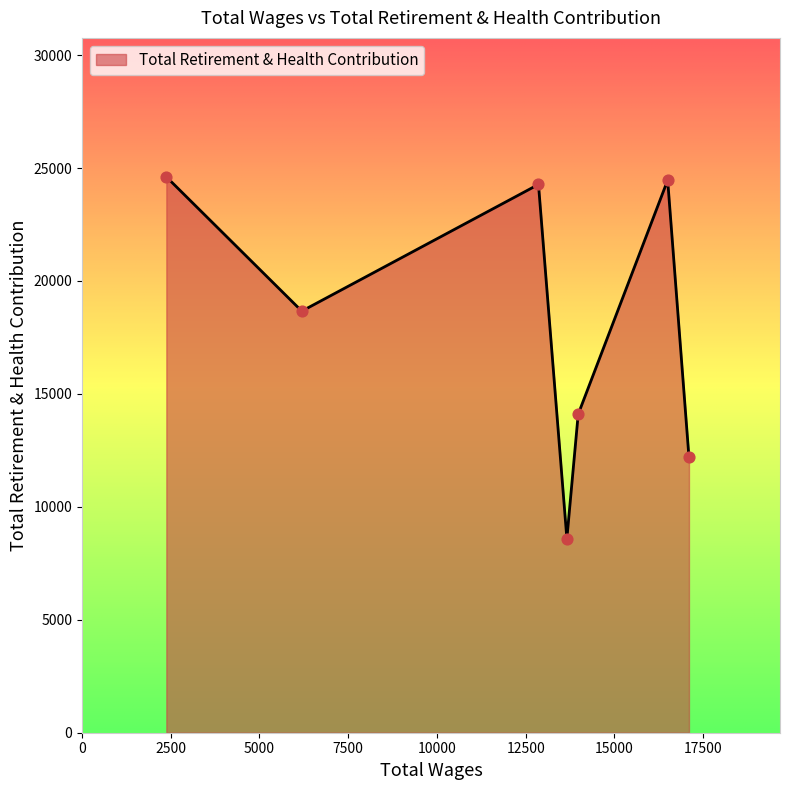

True or false: there are more than 0 points higher than both neighbors.

True